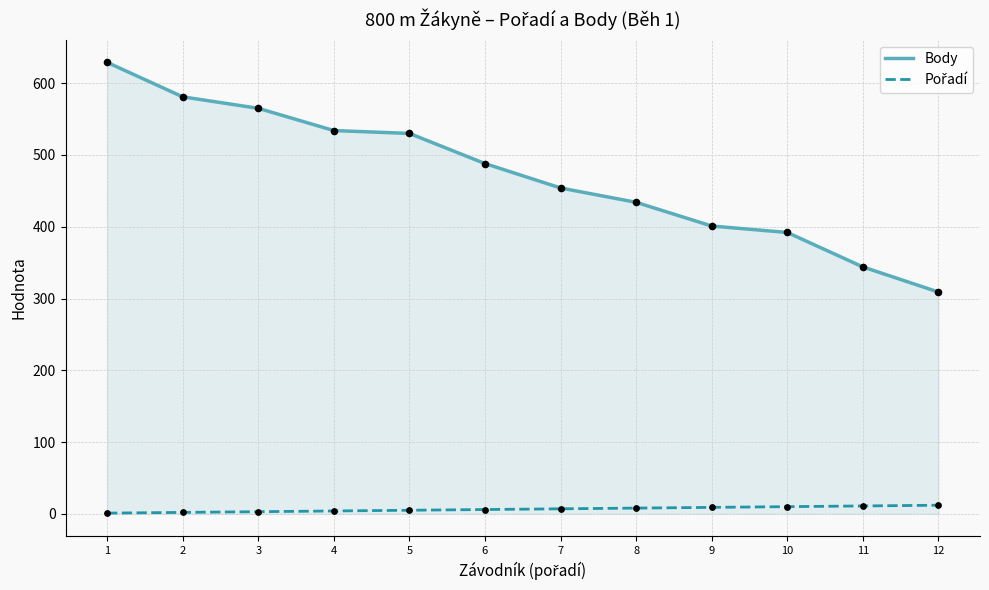

What is the total value across all series at 5?

535